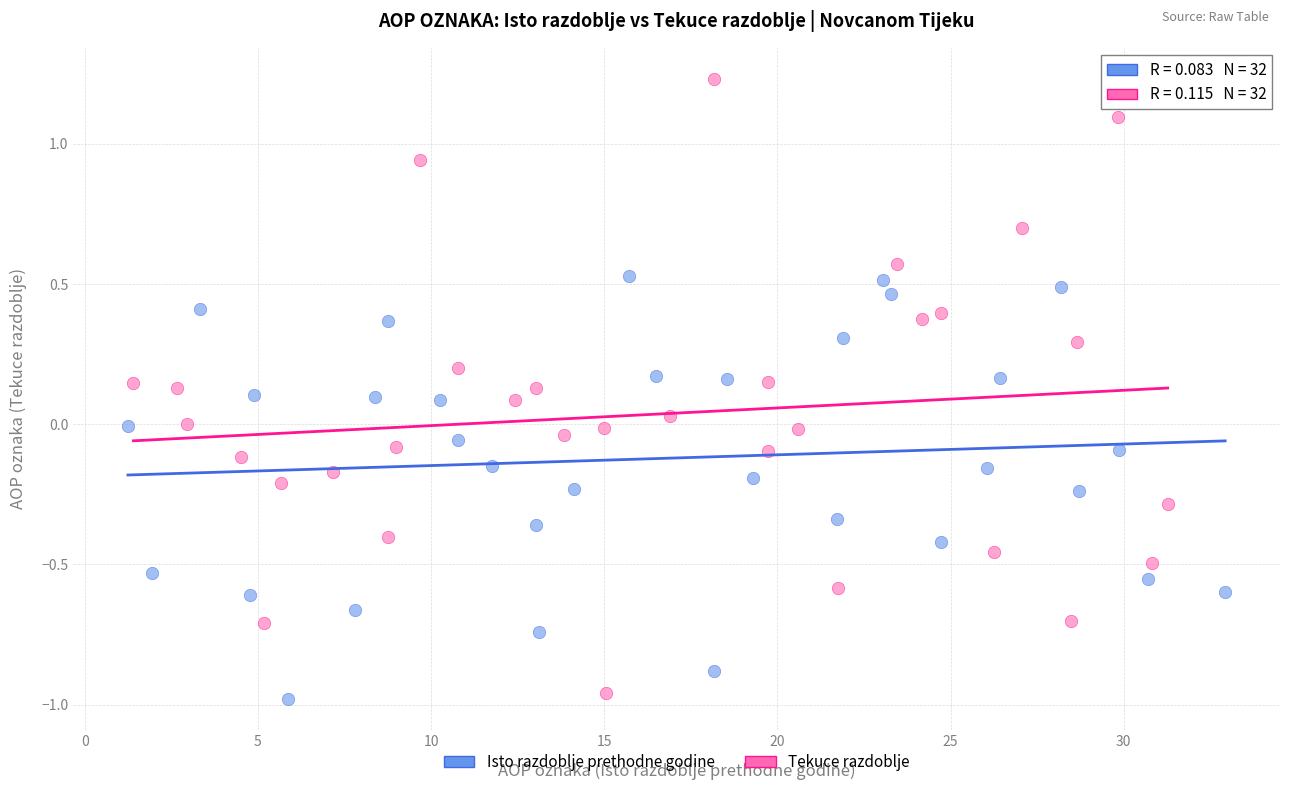

What are all the series names shown in the legend?

Isto razdoblje prethodne godine, Tekuce razdoblje